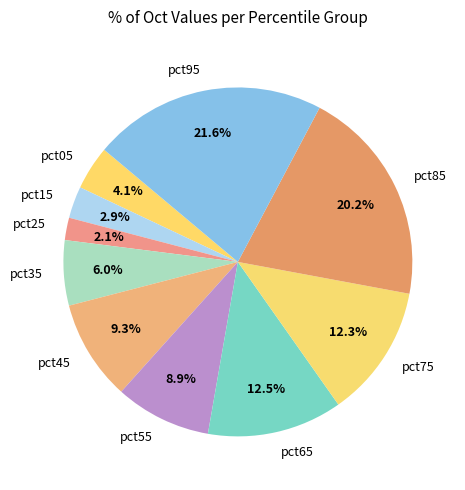

Is pct55 the majority of the pie?

No